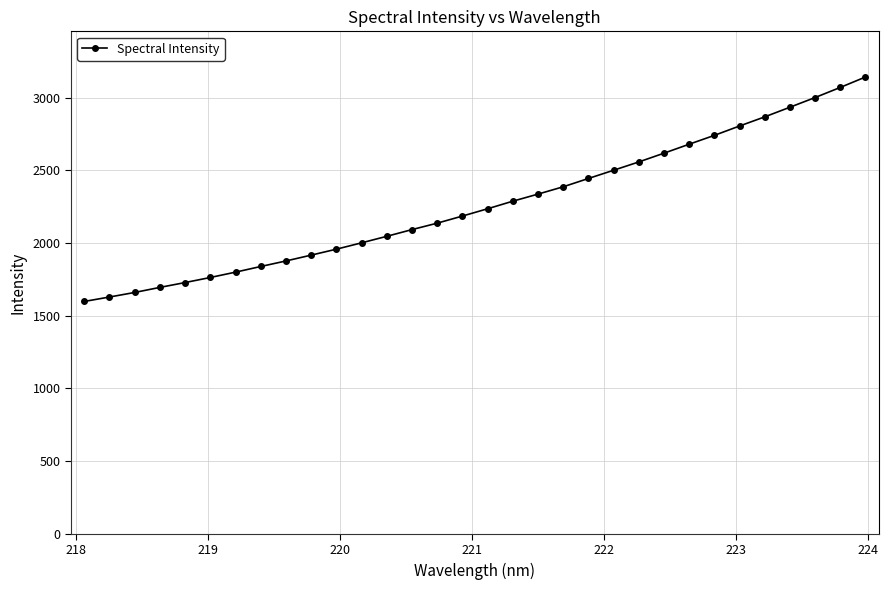

Does the chart display data point markers on the line(s)?

Yes